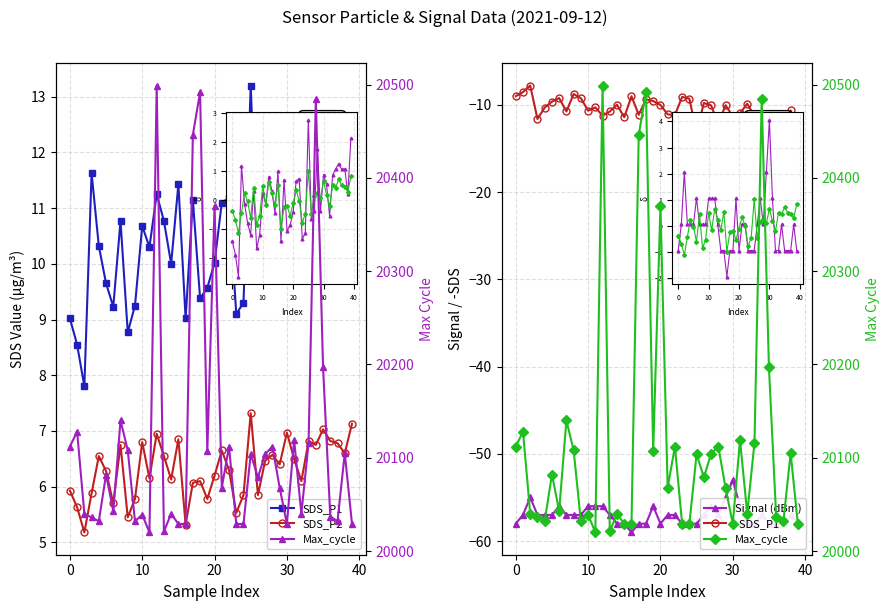

True or false: Max_cycle and SDS_P1 intersect in this chart.

False